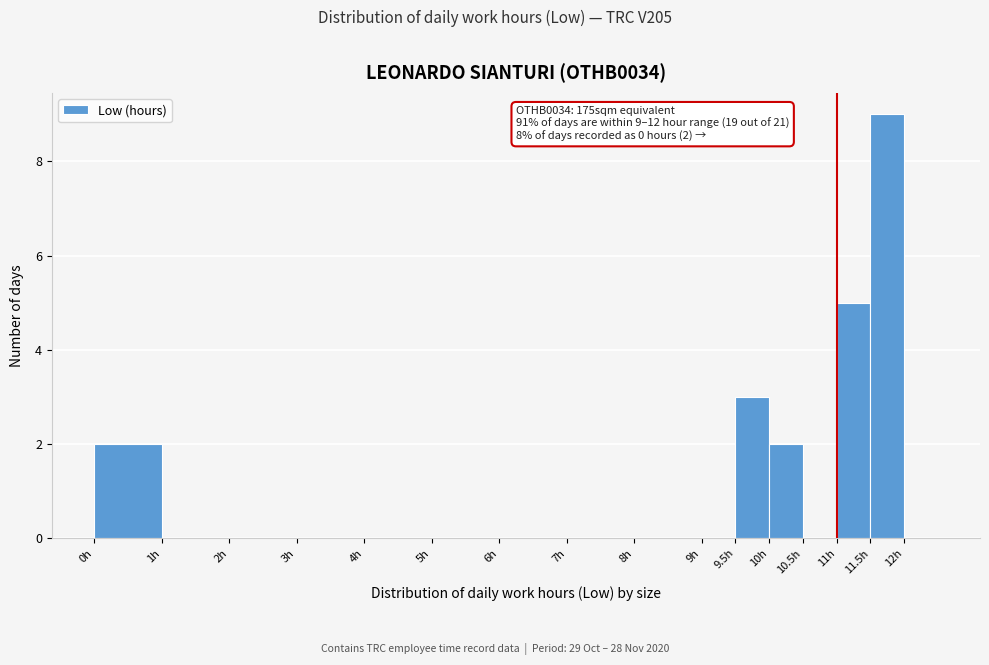

Over which range of the x-axis is the bar tallest?

11.5 to 12.0